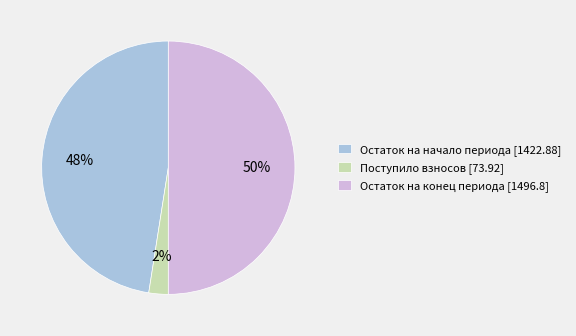

To the nearest percent, what is the combined percentage of Поступило взносов [73.92] and Остаток на конец периода [1496.8]?

52%